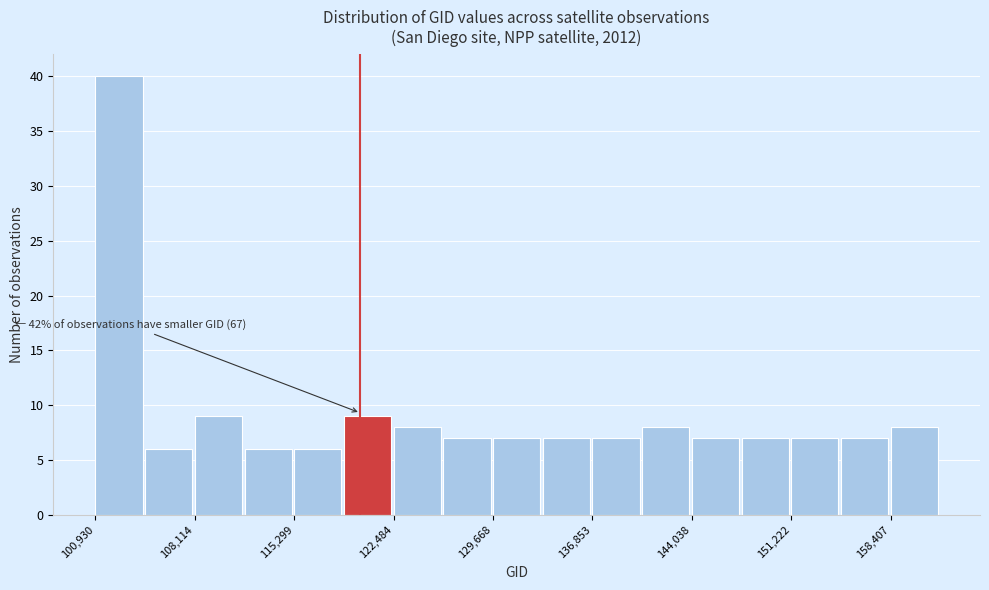

Around what value on the x-axis is the tallest bar? Give the approximate position of its centre, as read against the axis.

103000